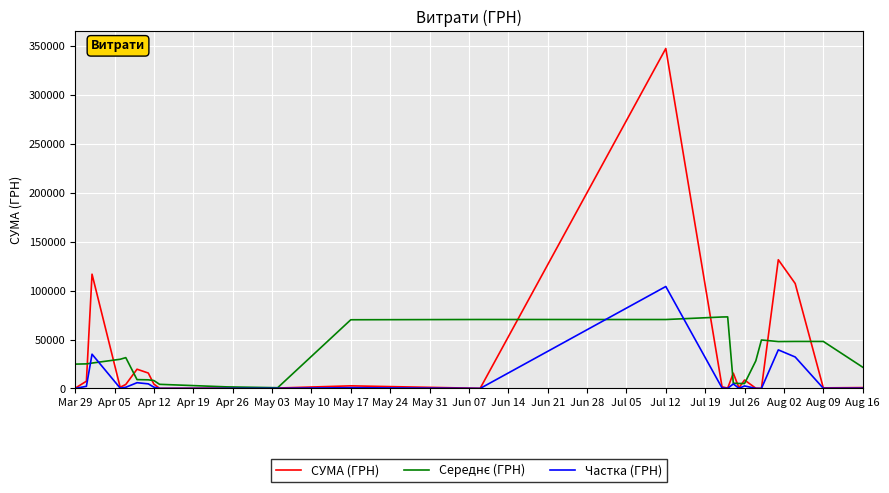

What is the maximum value shown in the chart?

347609.8